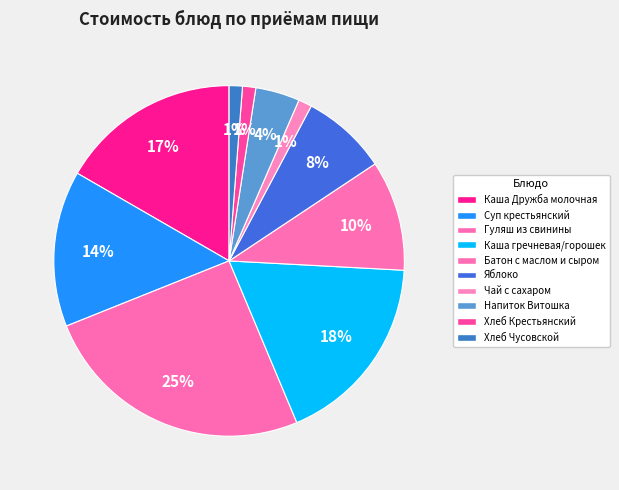

Rank the categories by value from lowest to highest.

Хлеб Крестьянский, Хлеб Чусовской, Чай с сахаром, Напиток Витошка, Яблоко, Батон с маслом и сыром, Суп крестьянский, Каша Дружба молочная, Каша гречневая/горошек, Гуляш из свинины